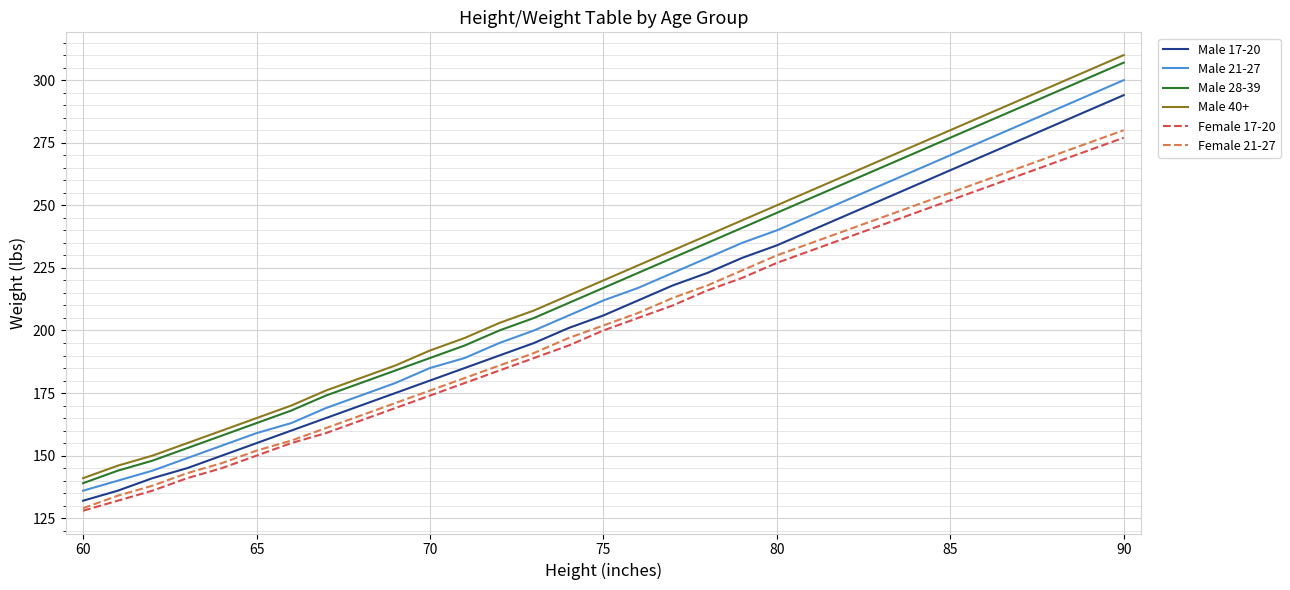

Does the chart display data point markers on the line(s)?

No